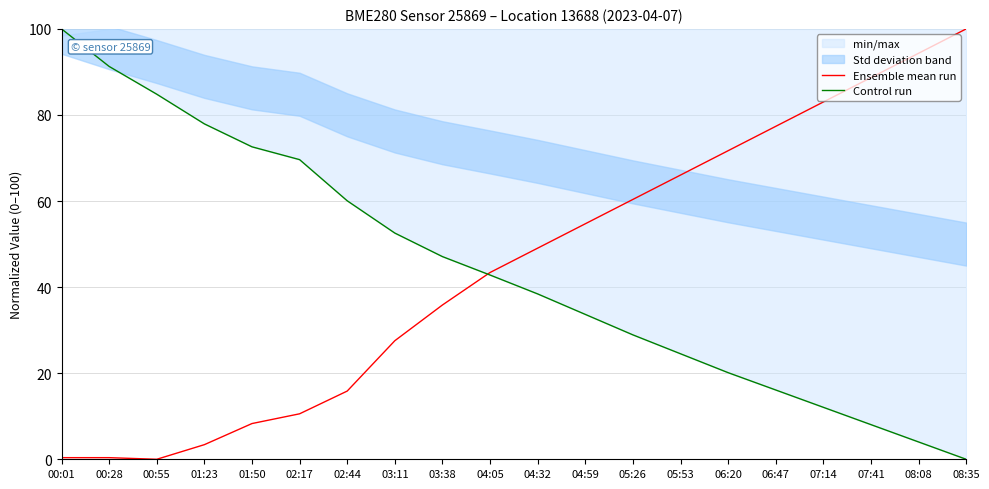

Which series has the largest total across all categories?

Ensemble mean run